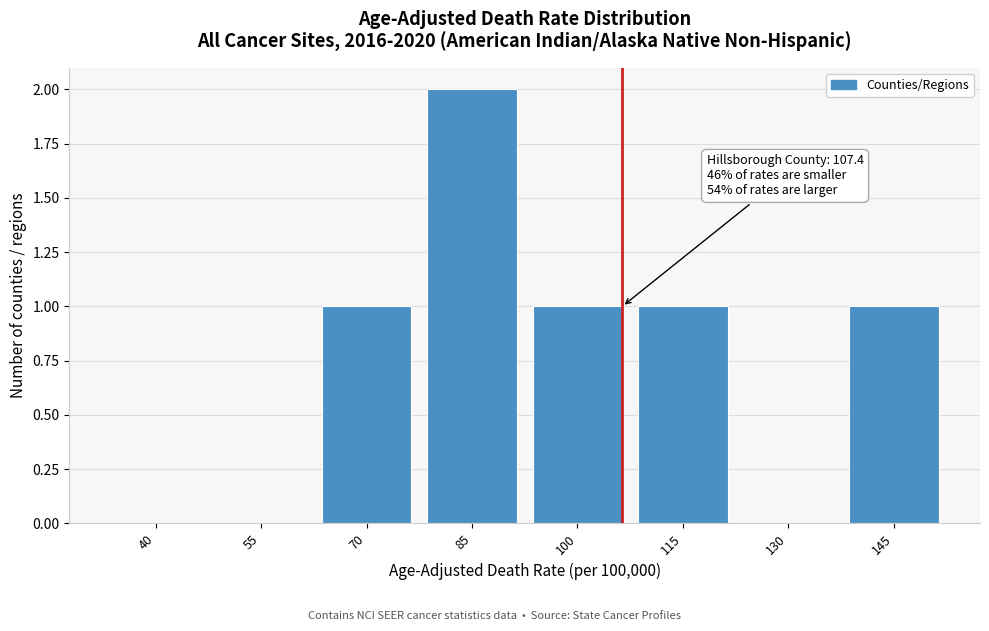

Reading left to right, transcribe all the data shown in this chart.

40=0	55=0	70=1	85=2	100=1	115=1	130=0	145=1